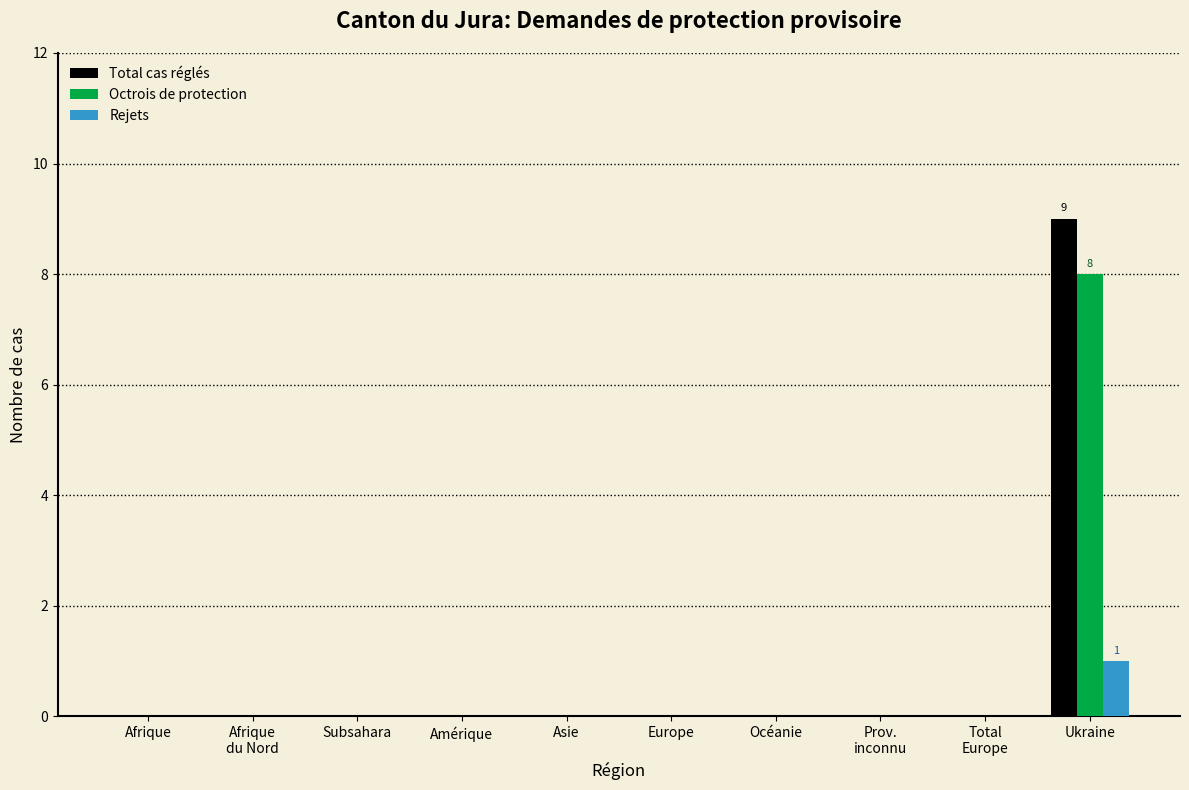

What is the sum of all Total cas réglés values?

9